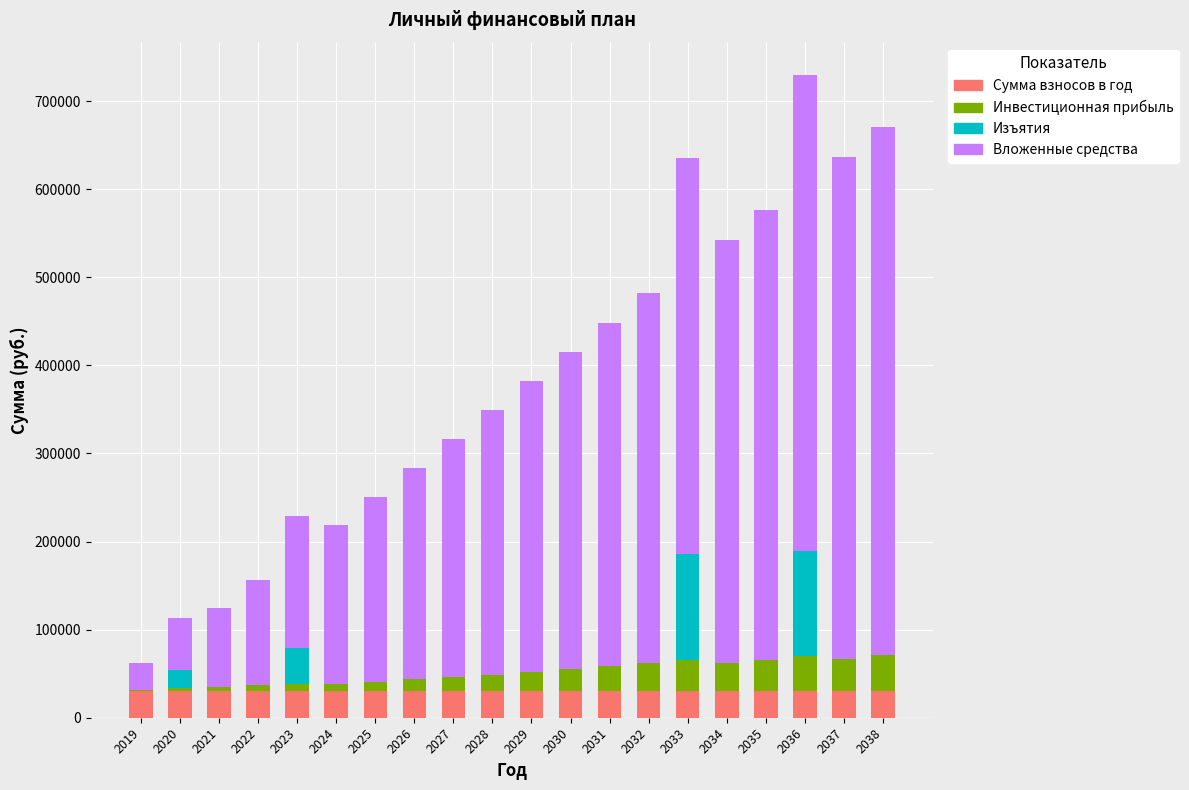

What is the difference between the maximum and minimum values in the Вложенные средства series?

570000.0